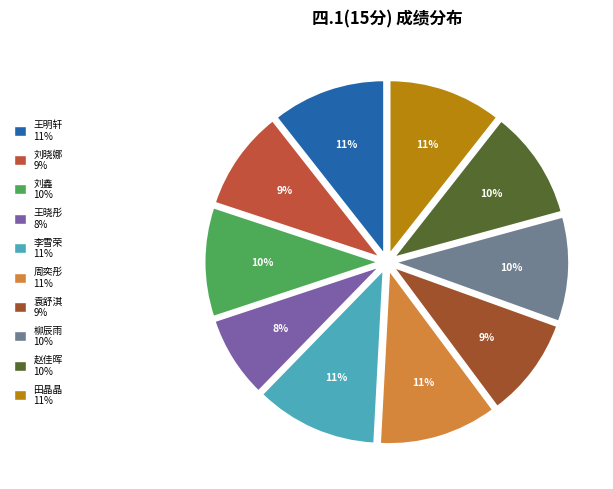

True or false: 周奕彤 accounts for 11% of the total.

True